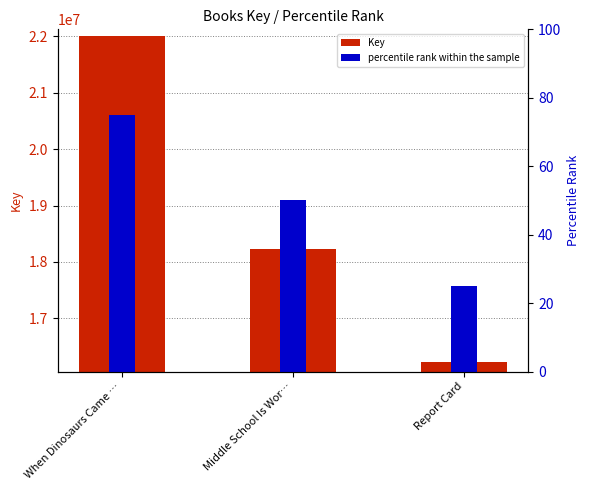

At which label does the data first exceed 18222396?

When Dinosaurs Came …